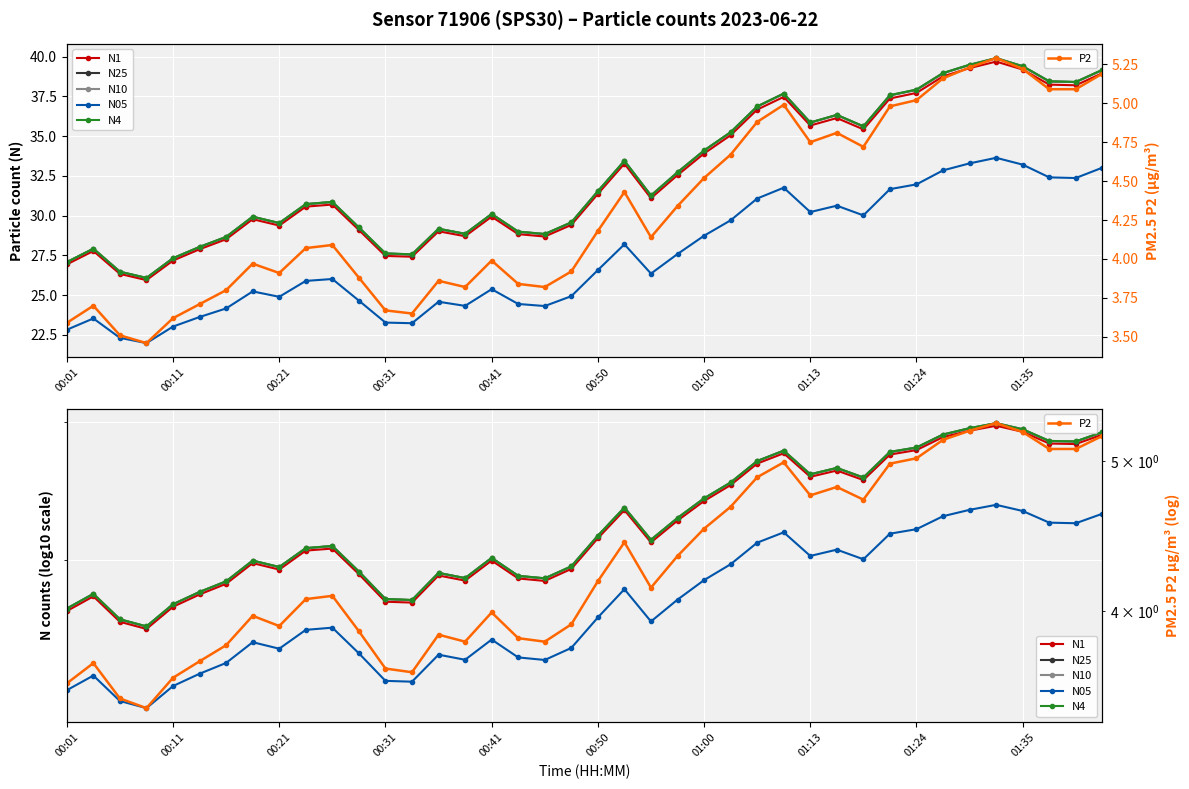

Is this an area chart (filled region under the line)?

No